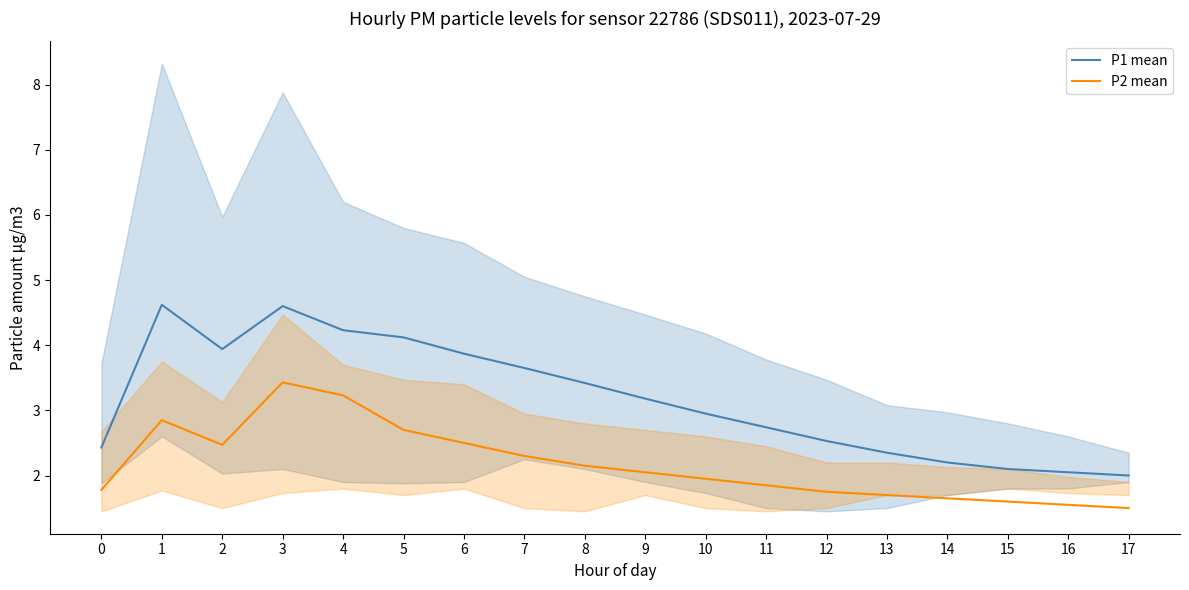

What are all the series names shown in the legend?

P1 mean, P2 mean